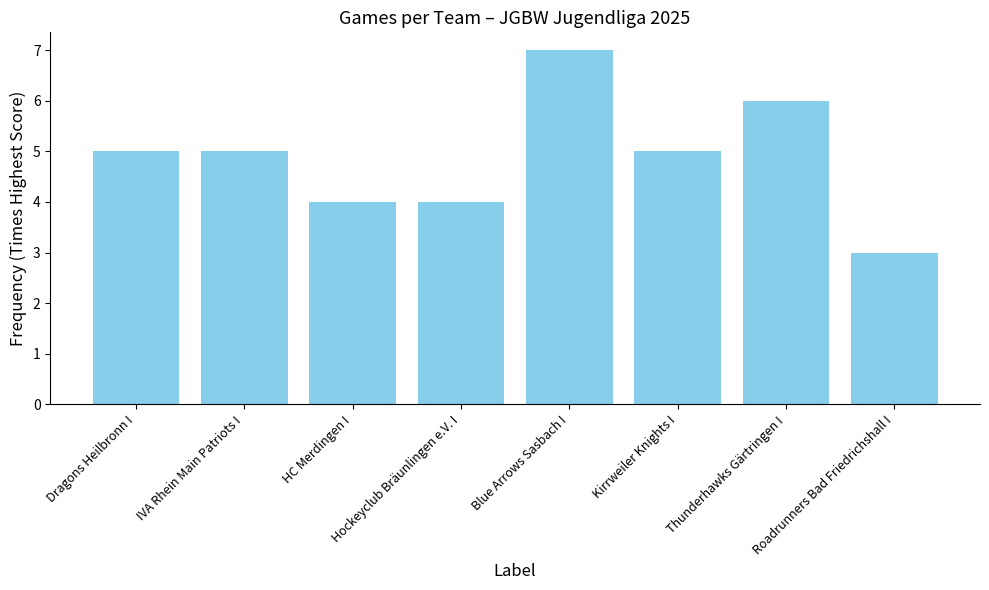

The chart shows a value of 5 at IVA Rhein Main Patriots I. True or false?

True